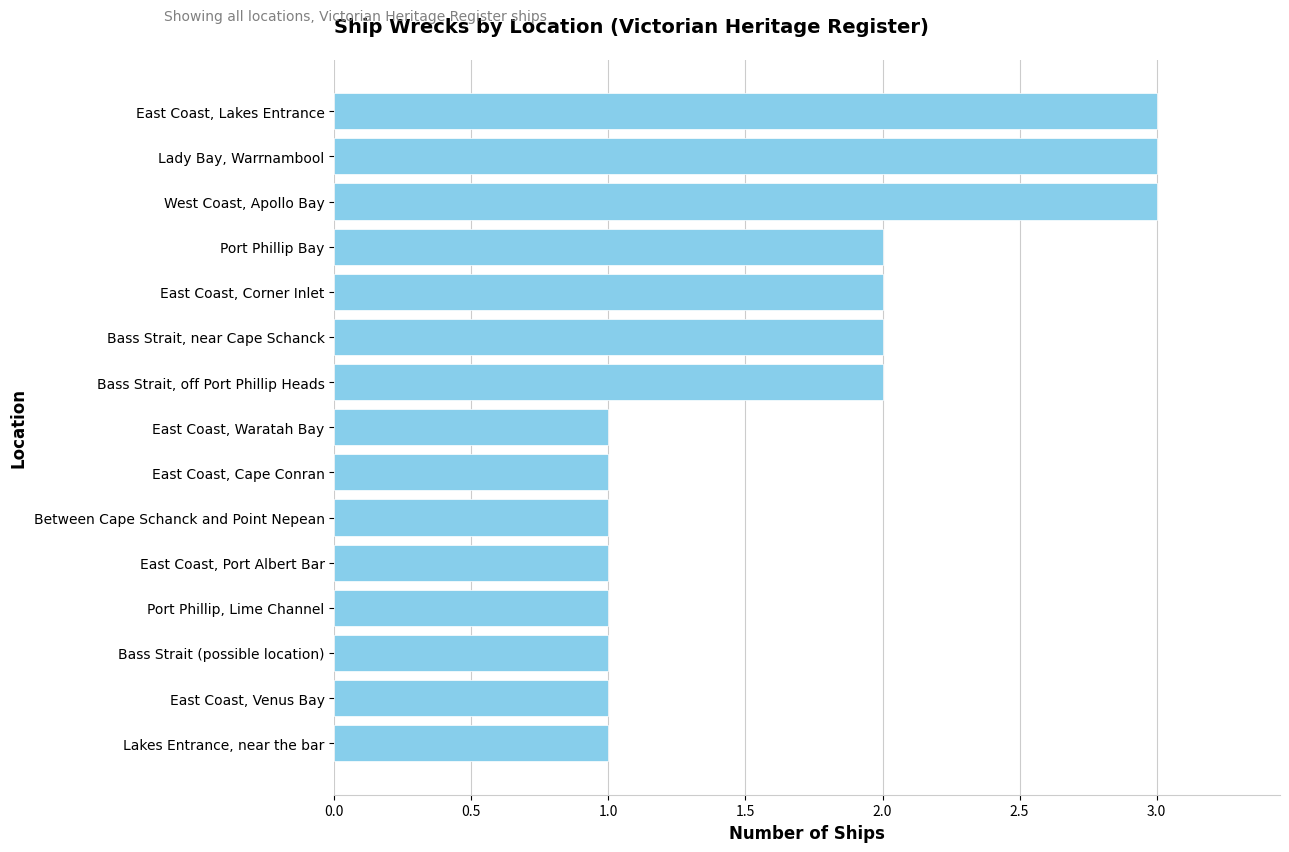

How many categories are shown in the chart?

15